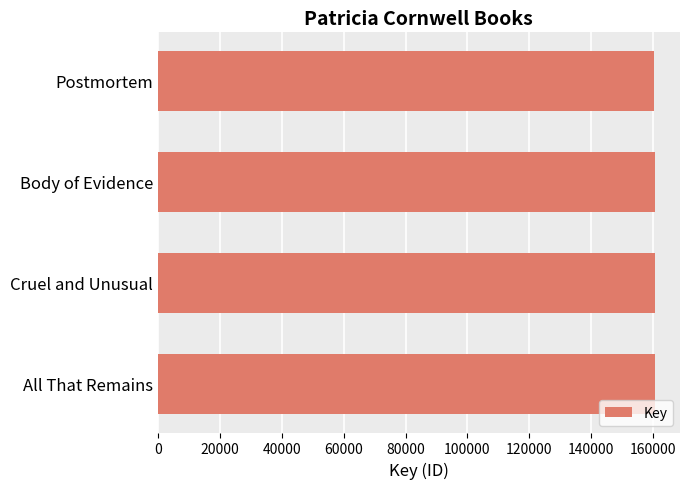

The value at Body of Evidence is 252920. True or false?

False